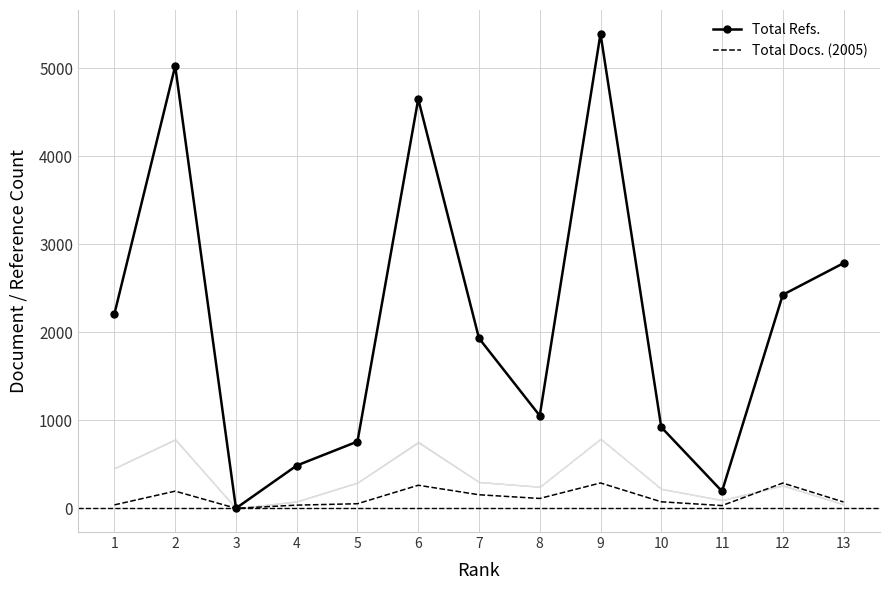

How many values in the Total Docs. (2005) series are below 74?

6